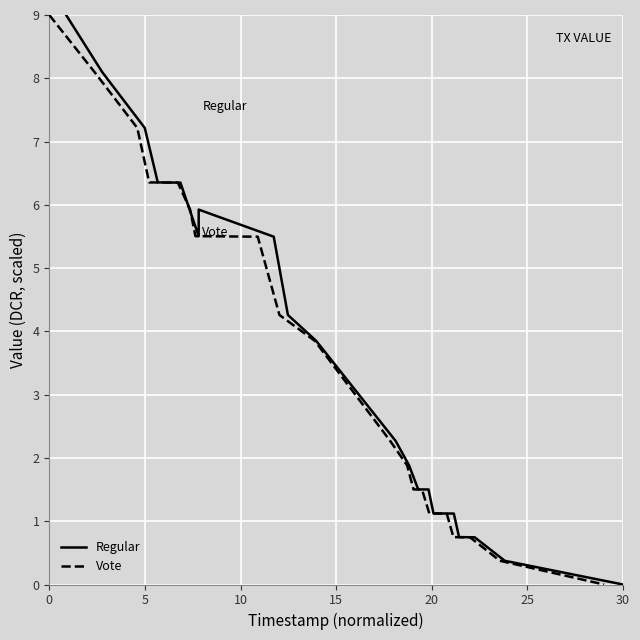

What is the maximum value for Vote?

9.0